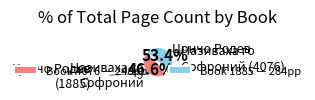

What is the largest slice in the pie chart?

Book 1885 — 284pp